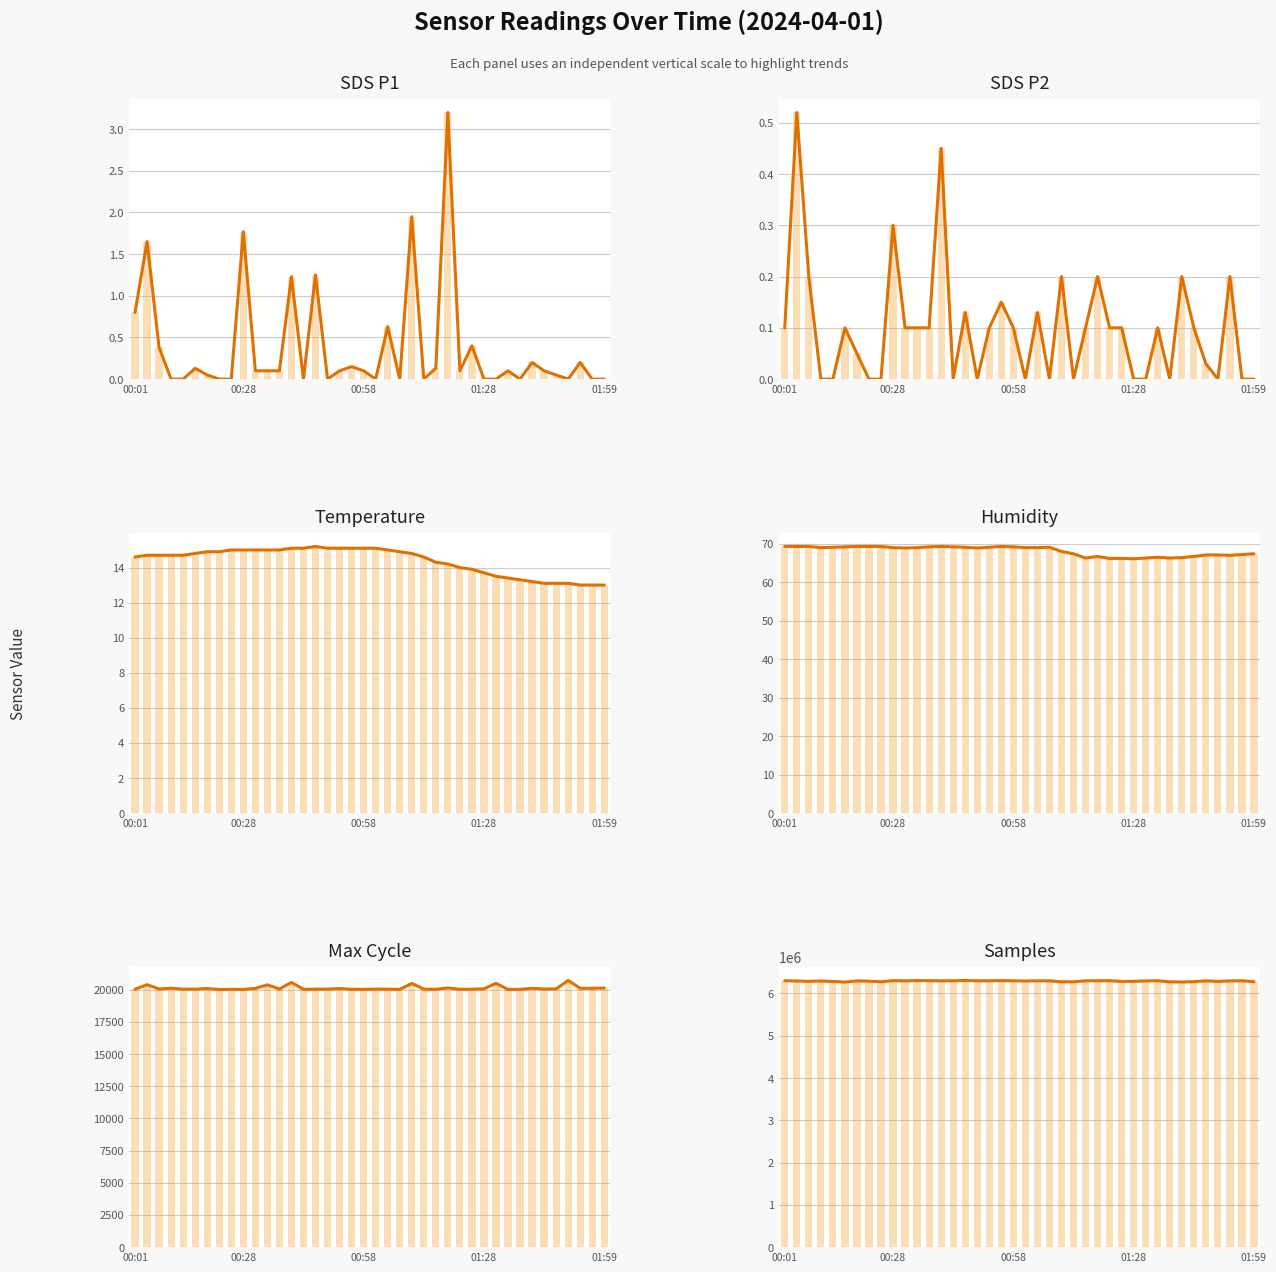

How many interior local valleys does the Samples series have?

11